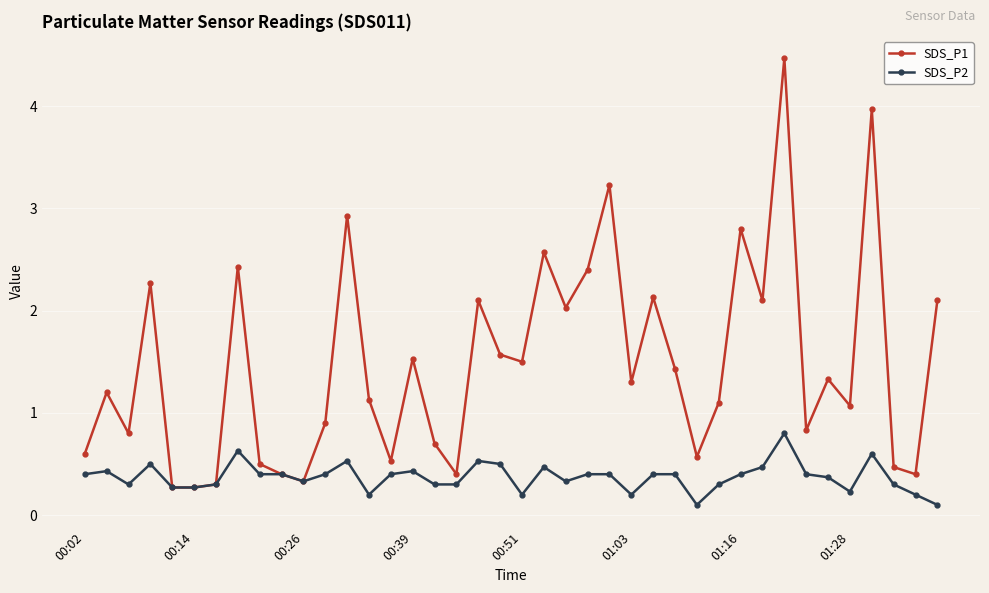

Which series has the largest total across all categories?

SDS_P1